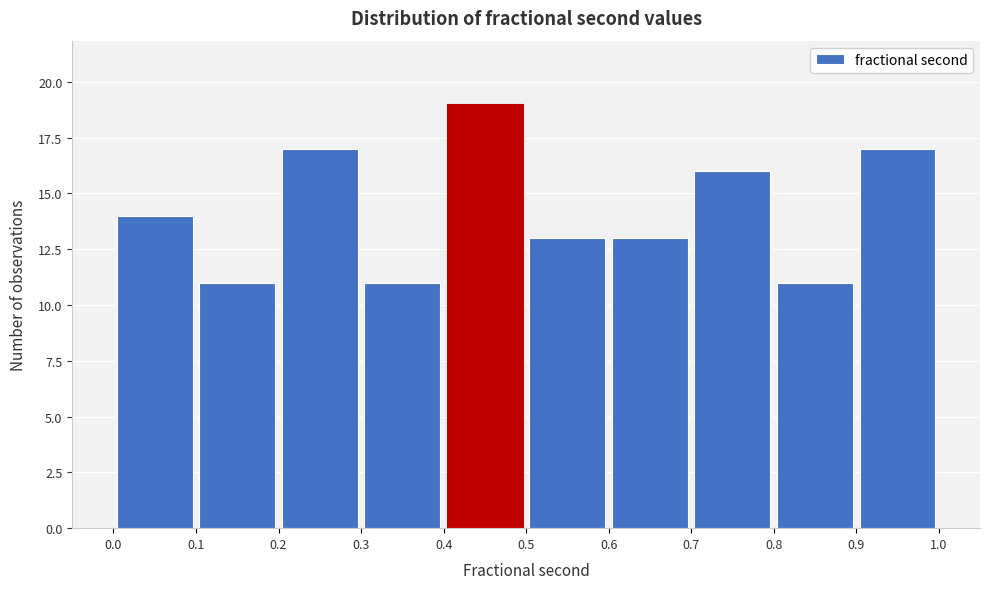

How tall is the bar that spans 0.3 to 0.4 on the x-axis? The values are not printed on the chart, so give them approximately, as read against the axis.

11